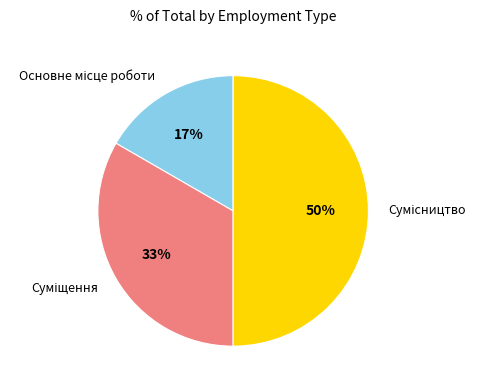

To the nearest percent, what is the difference between the largest and smallest slice percentages?

33%